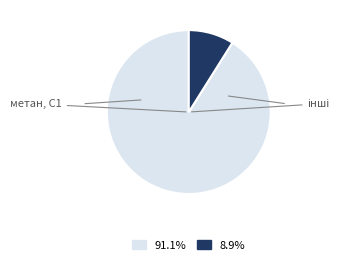

Does any single category account for the majority?

Yes